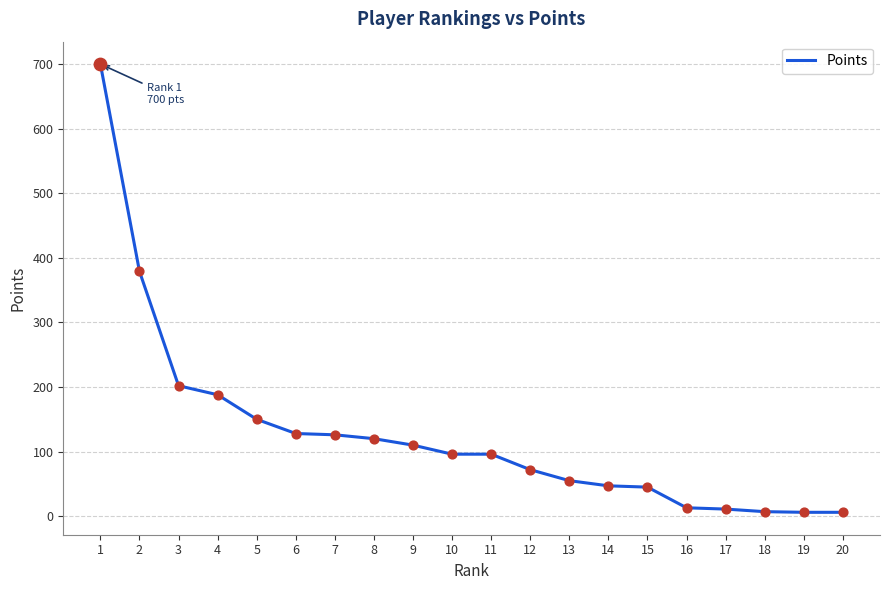

Approximately how many times larger is the value at 13 compared to 20?

9.2